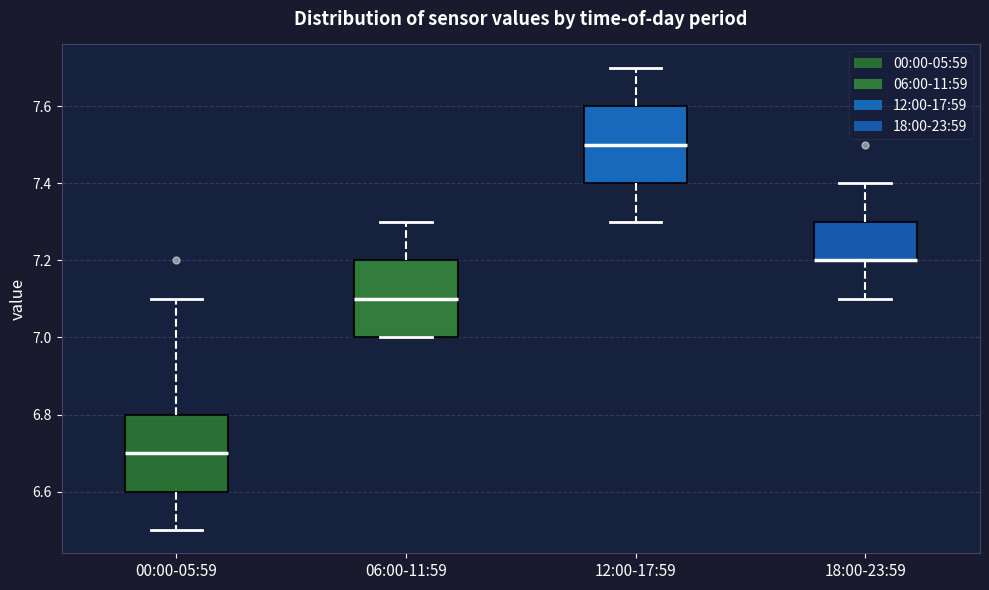

Reading left to right, transcribe this box plot: for each box, give where its median line is, the range the box spans, and where its two whiskers end, as read against the y-axis. The values are not printed on the chart, so give them approximately, as read against the axis.

00:00-05:59: median 6.7, box 6.6 to 6.8, whiskers 6.5 to 7.1
06:00-11:59: median 7.1, box 7.0 to 7.2, whiskers 7.0 to 7.3
12:00-17:59: median 7.5, box 7.4 to 7.6, whiskers 7.3 to 7.7
18:00-23:59: median 7.2 (drawn on the box's lower edge), box 7.2 to 7.3, whiskers 7.1 to 7.4